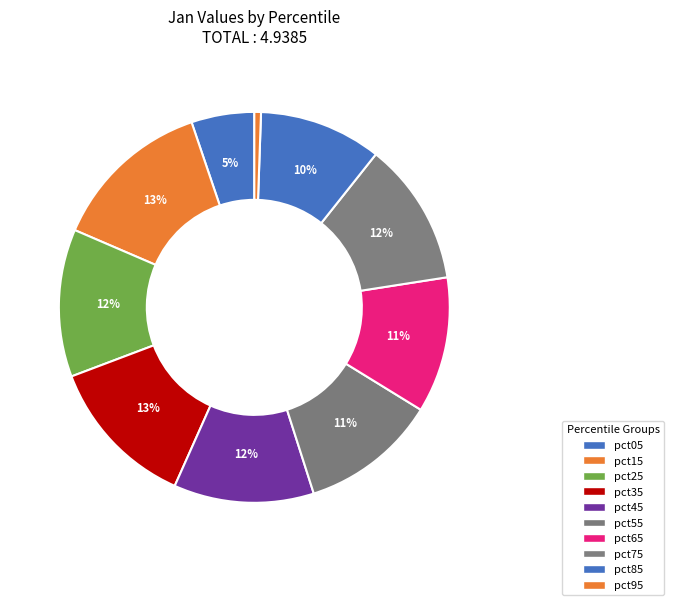

To the nearest percent, what portion does pct15 represent?

13%